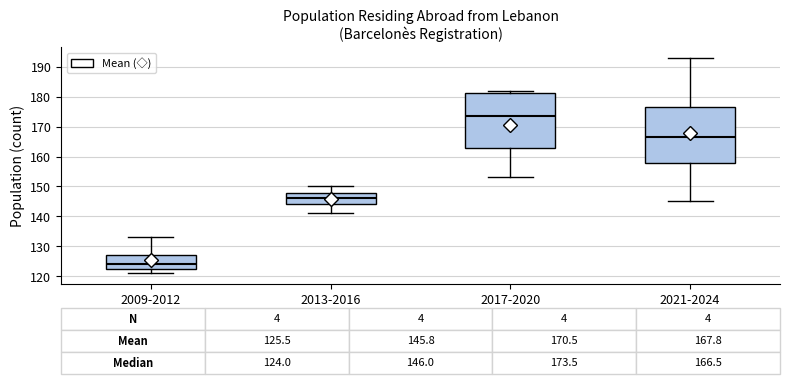

Which box has the lowest median line?

2009-2012